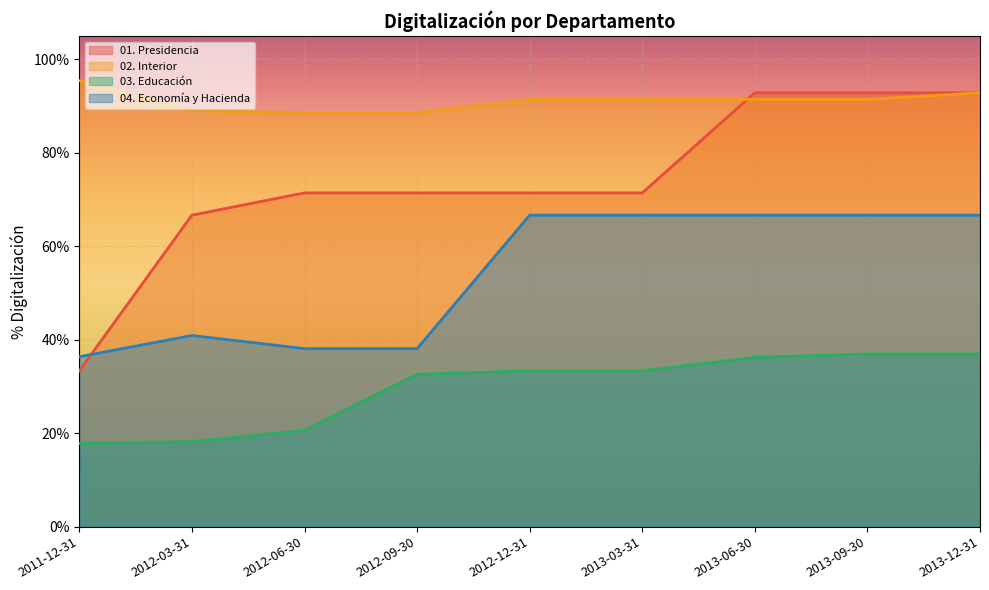

True or false: 02. Interior has more than 2 points higher than both neighbors.

False